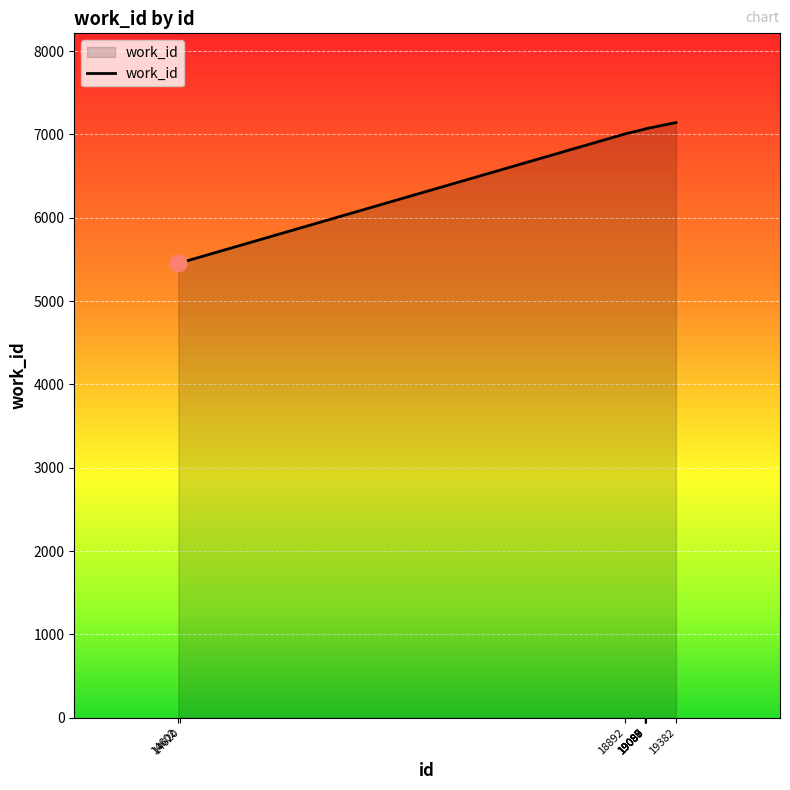

What is the minimum value shown in the chart?

5459